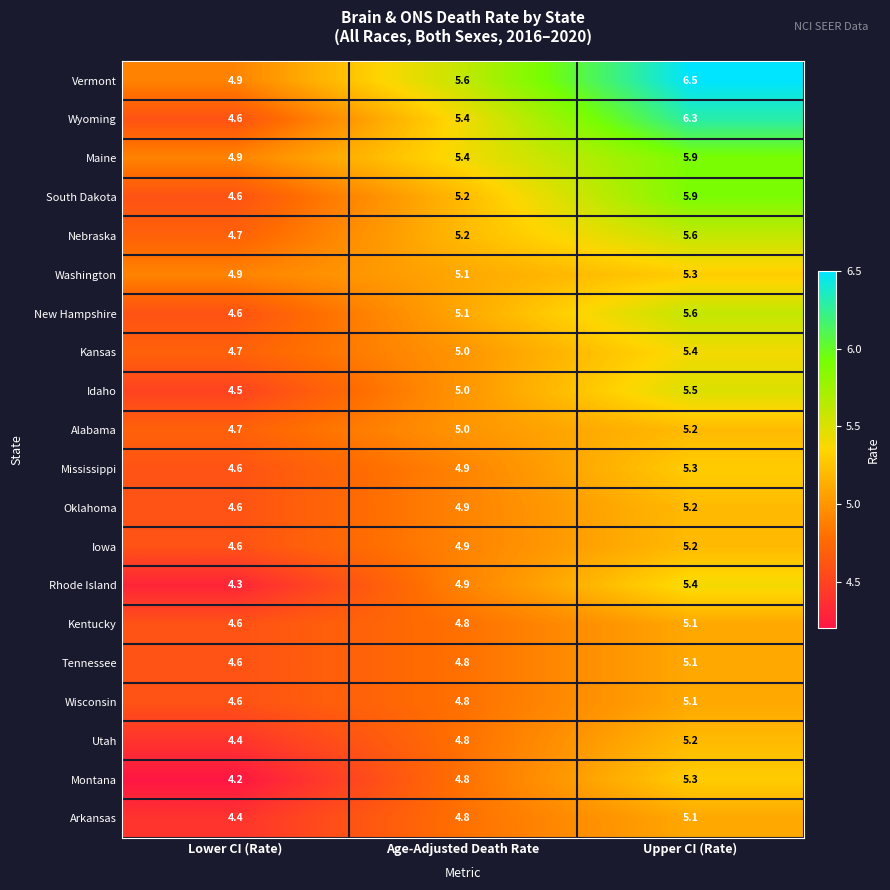

What is the total value across all series at Upper CI (Rate)?

109.2